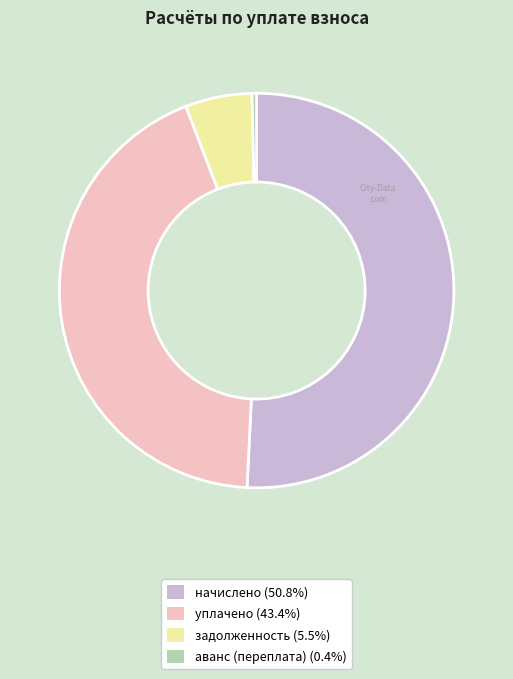

Is there a majority slice in this chart?

Yes